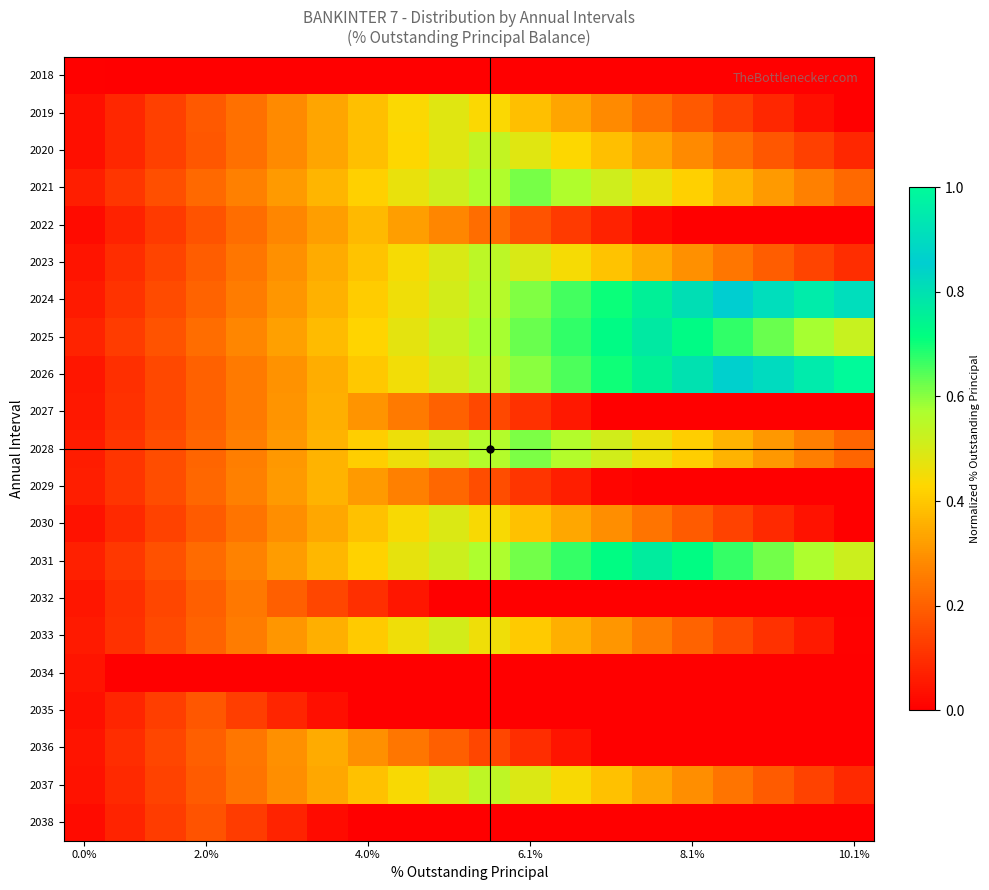

How many distinct data groups are displayed?

21